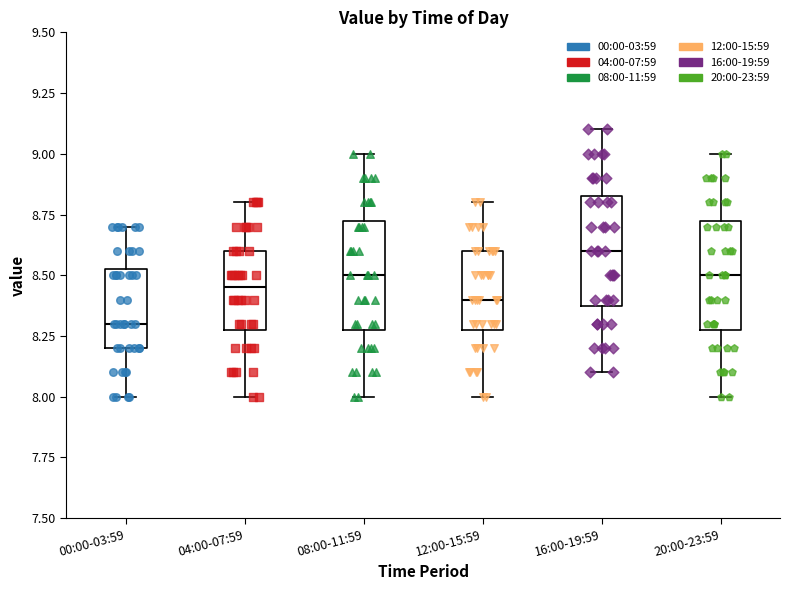

Reading left to right, transcribe this box plot: for each box, give where its median line is, the range the box spans, and where its two whiskers end, as read against the y-axis. The values are not printed on the chart, so give them approximately, as read against the axis.

00:00-03:59: median 8.30, box 8.20 to 8.55, whiskers 8.00 to 8.70
04:00-07:59: median 8.45, box 8.30 to 8.60, whiskers 8.00 to 8.80
08:00-11:59: median 8.50, box 8.30 to 8.75, whiskers 8.00 to 9.00
12:00-15:59: median 8.40, box 8.30 to 8.60, whiskers 8.00 to 8.80
16:00-19:59: median 8.60, box 8.40 to 8.85, whiskers 8.10 to 9.10
20:00-23:59: median 8.50, box 8.30 to 8.75, whiskers 8.00 to 9.00